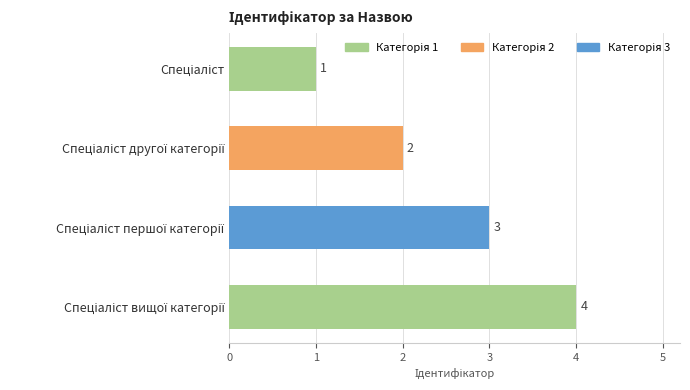

How many distinct data groups are displayed?

1